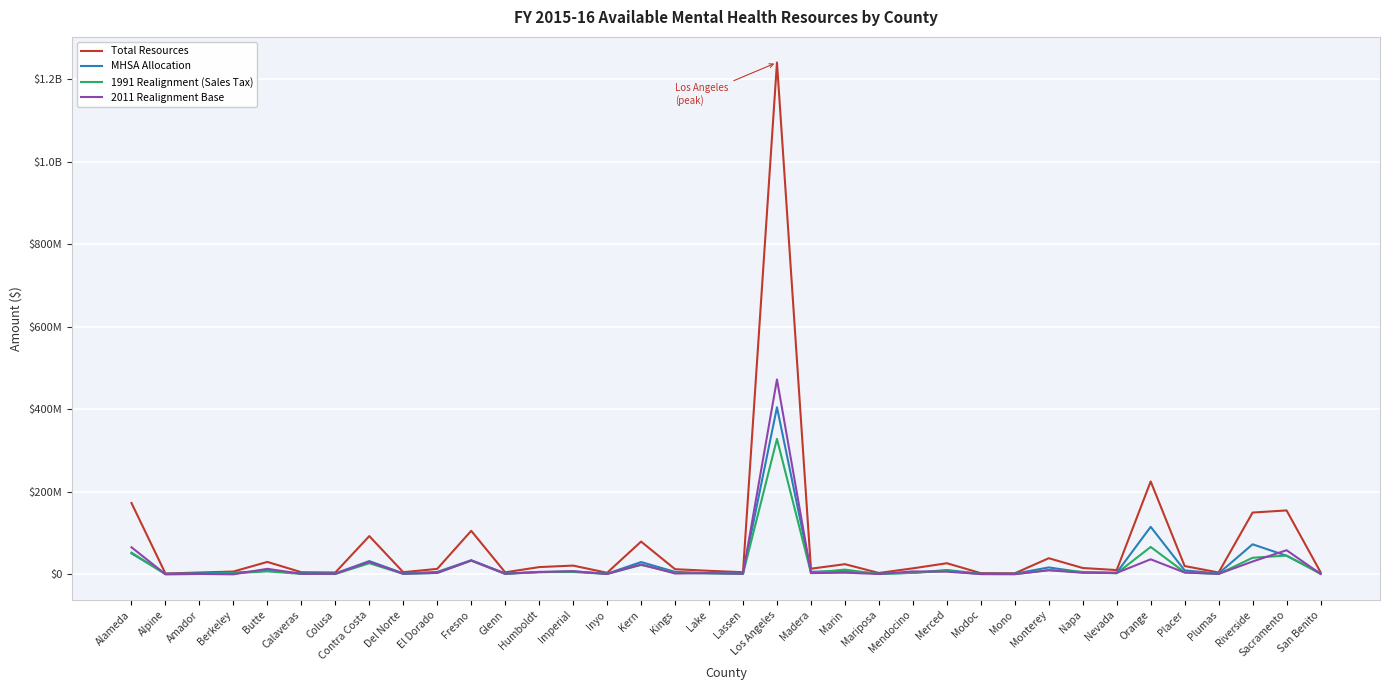

What is the spread (max minus min) of values at Humboldt?

12425605.7